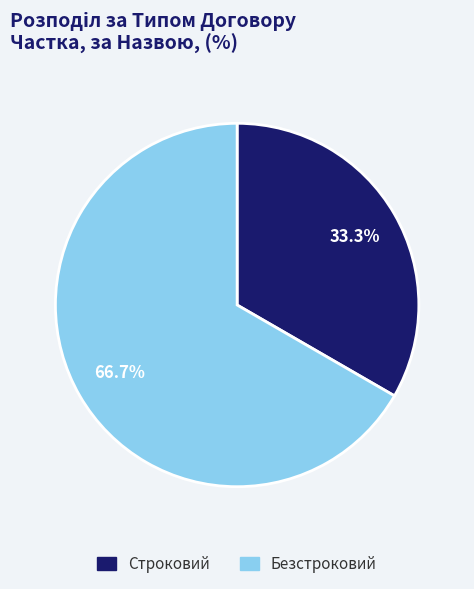

What percentage do Строковий and Безстроковий together represent?

100.0%